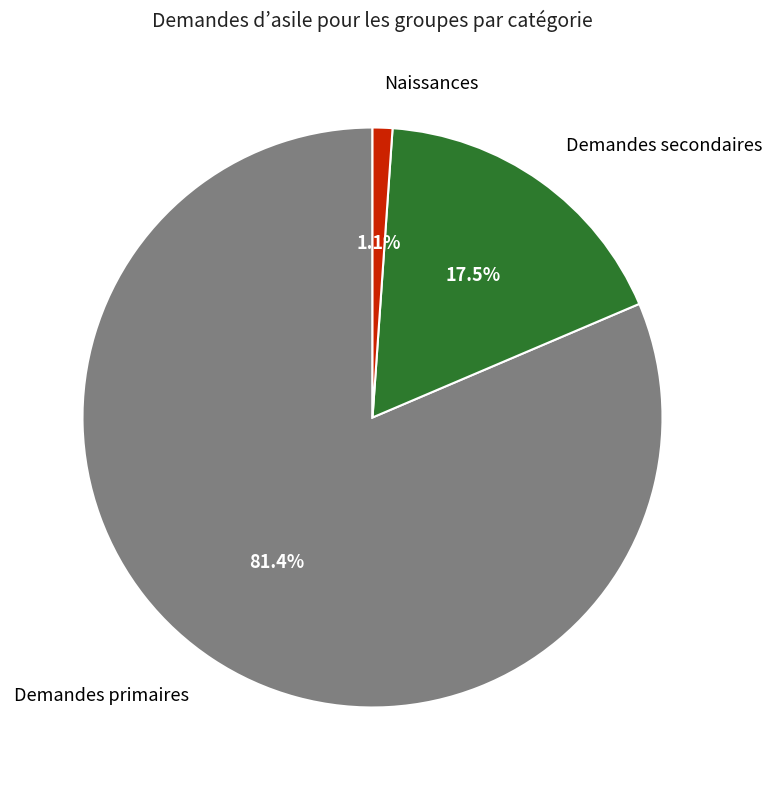

Count the number of slices in the pie.

3